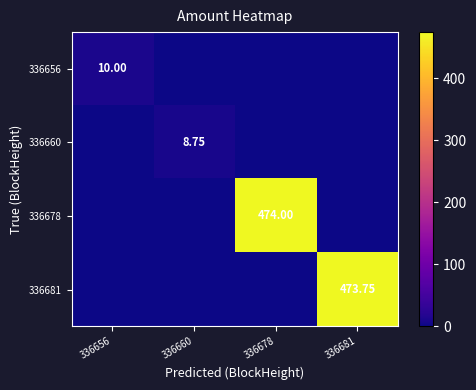

At 336678, list the series in order from smallest to largest.

336656, 336660, 336681, 336678